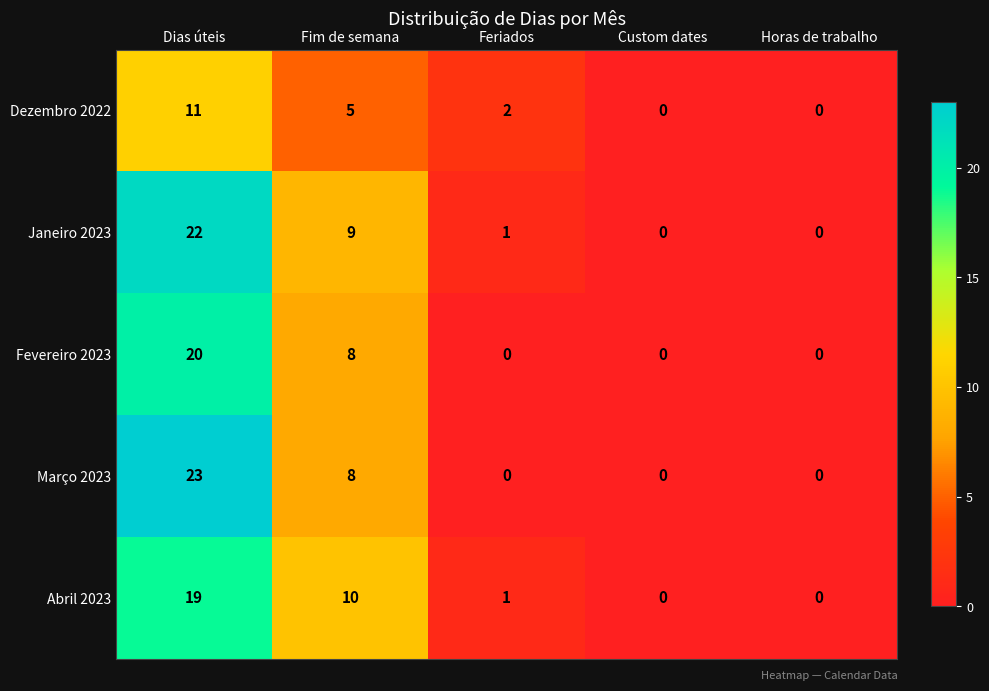

What is the difference between the Março 2023 values at Dias úteis and Fim de semana?

15